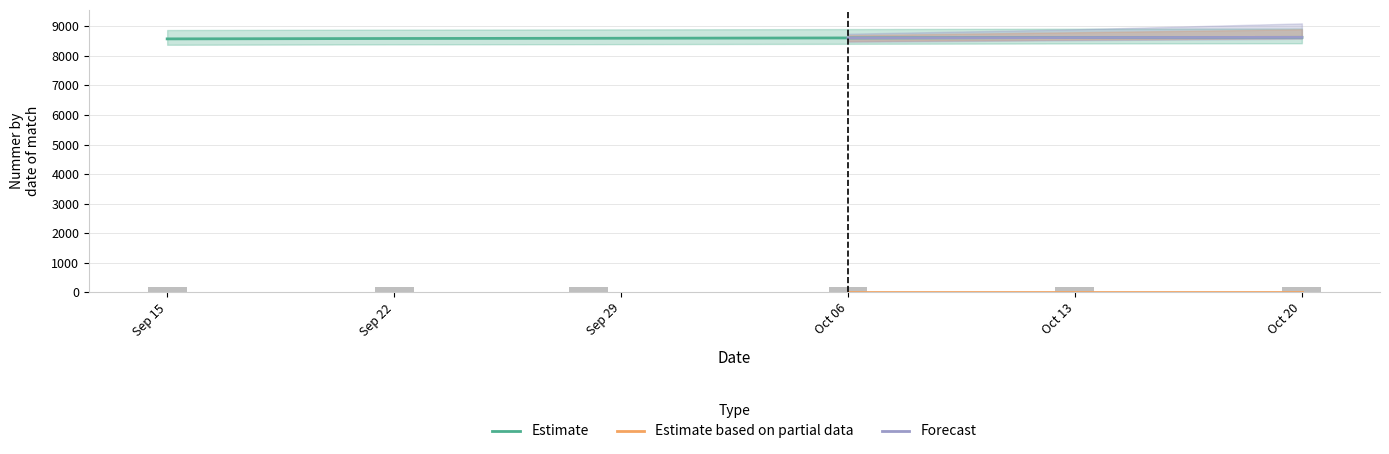

Which series has the widest spread of values?

Estimate based on partial data